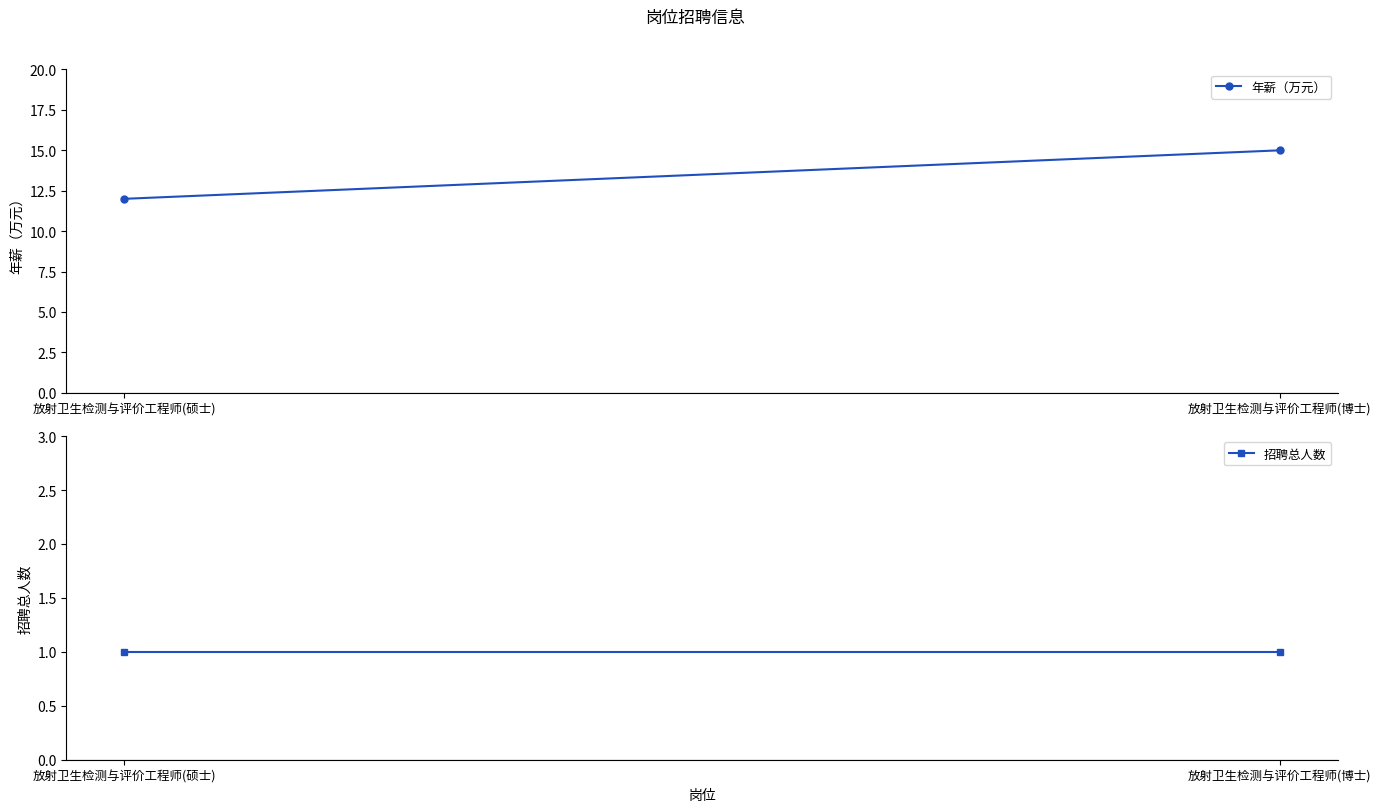

Rank the series by their average value, from lowest to highest.

招聘总人数, 年薪（万元）